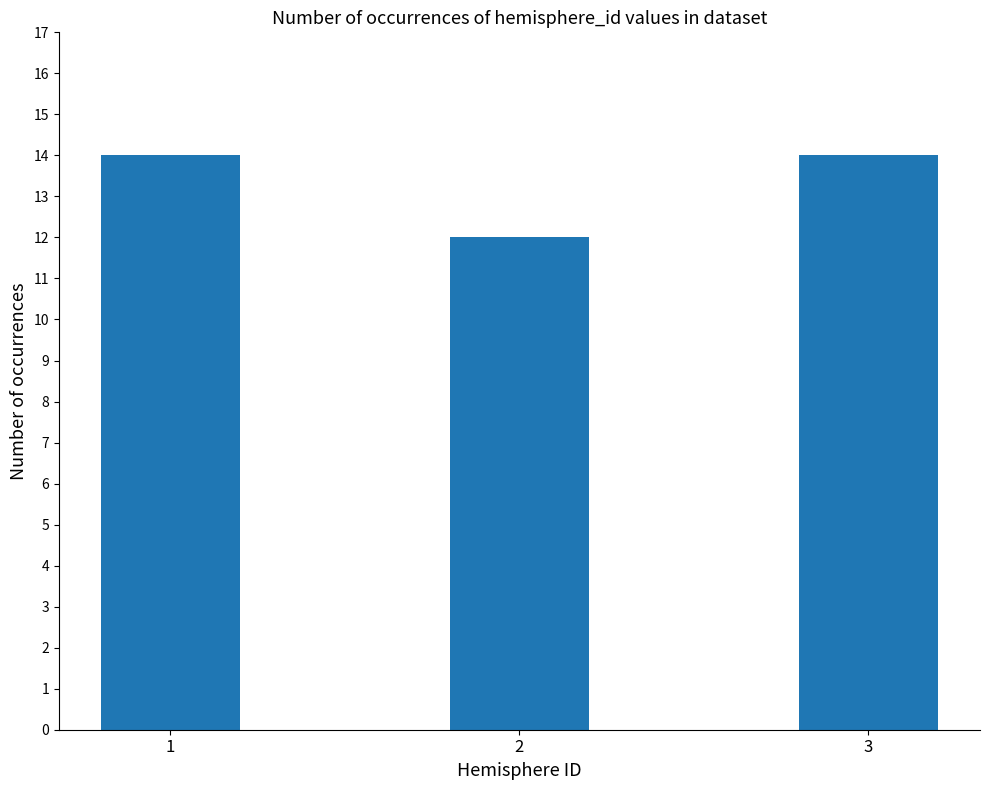

The chart shows a value of 12 at 2. True or false?

True